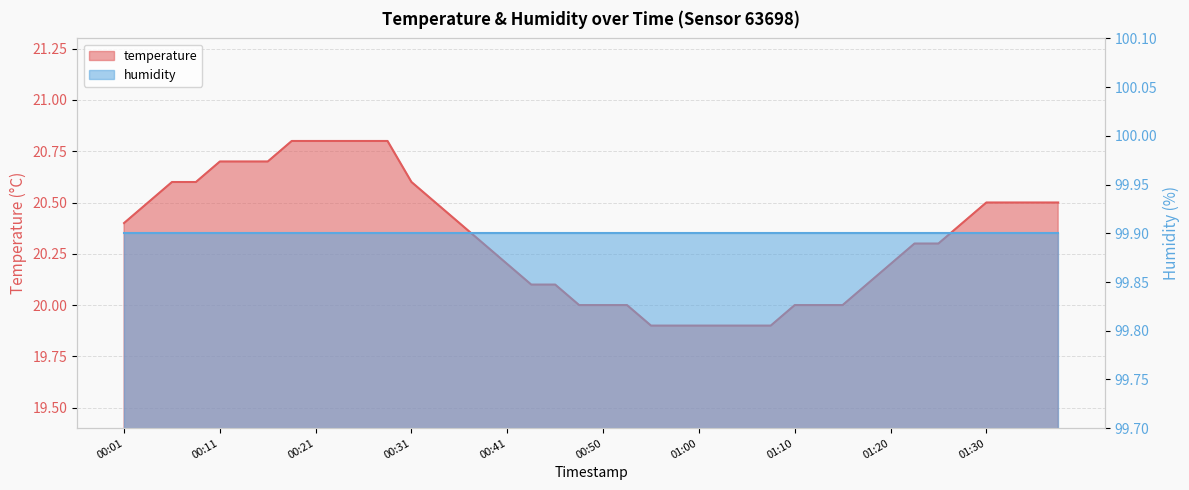

What is the smallest value displayed?

19.9